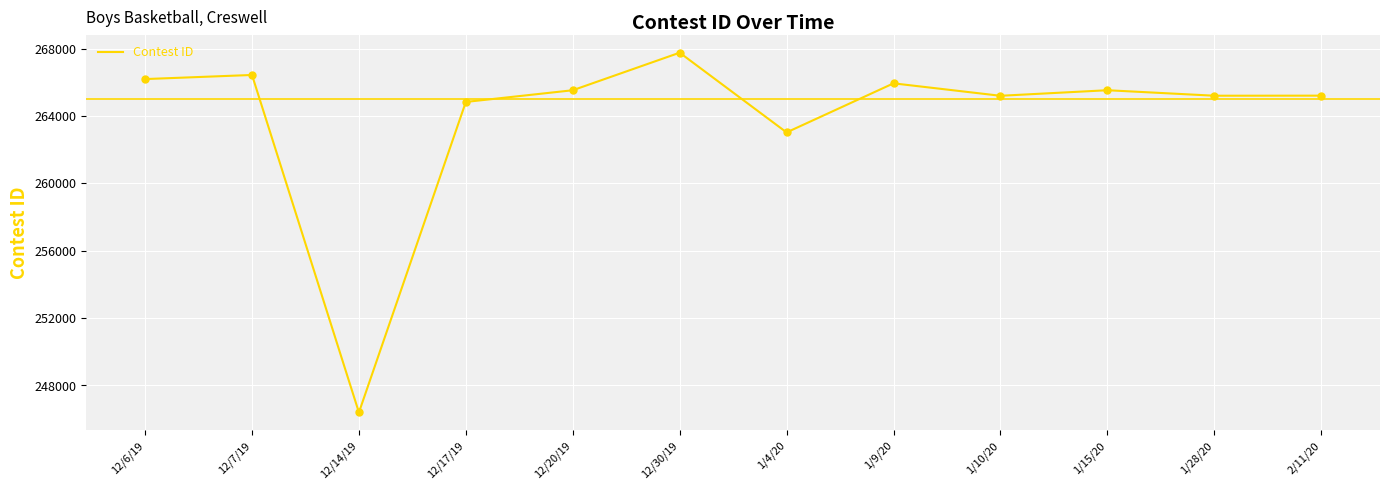

What is the change in value from 12/17/19 to 1/15/20?

+695